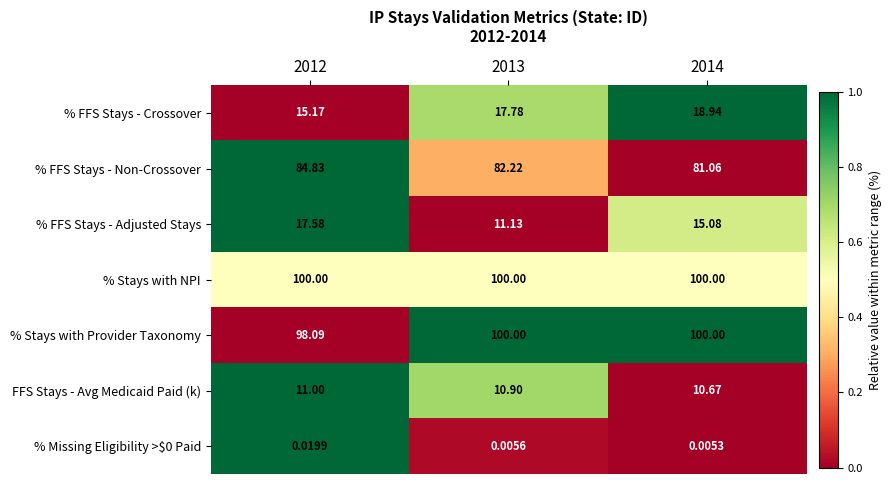

How many data points does each series have?

3